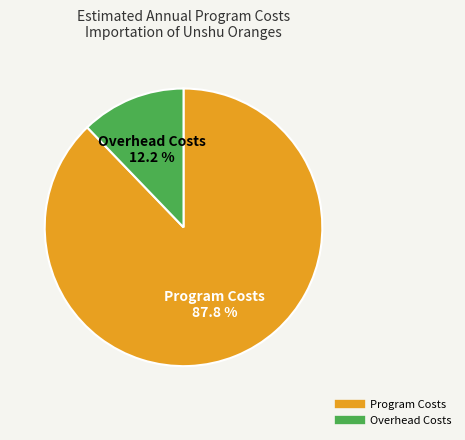

To the nearest percent, what percentage of the pie is Program Costs?

88%